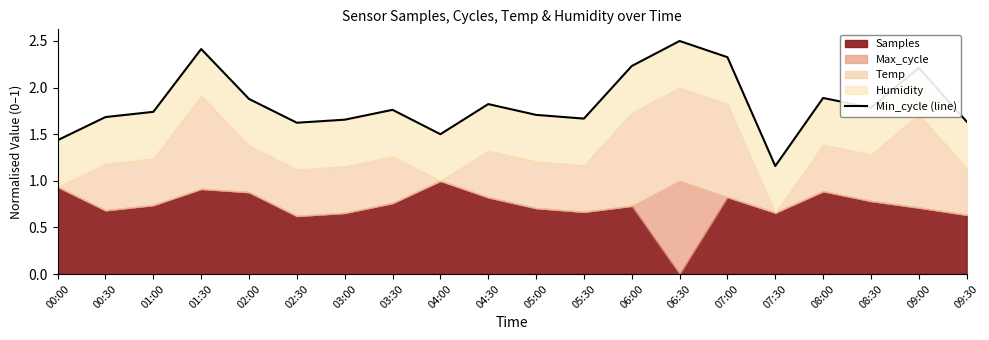

The chart shows a value of 1.8 at 08:30. True or false?

True